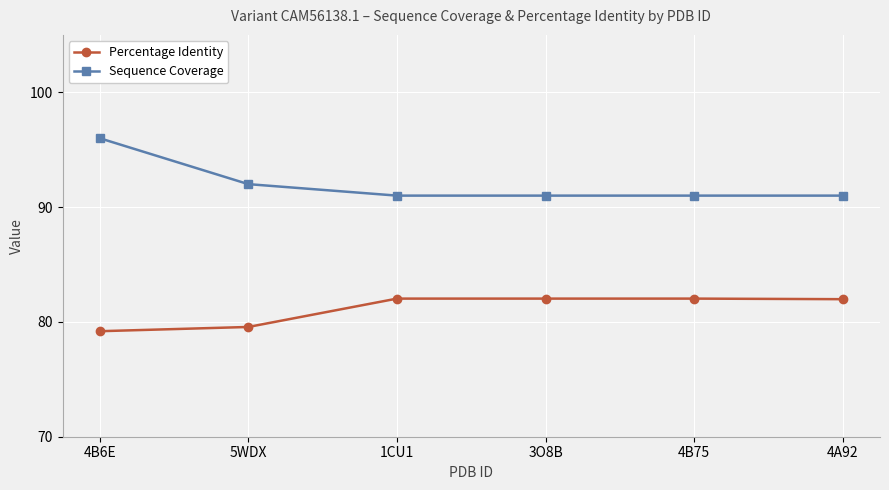

Reading left to right, list all the values displayed in this chart.

Percentage Identity: 79.2	79.6	82.0	82.0	82.0	82.0
Sequence Coverage: 96.0	92.0	91.0	91.0	91.0	91.0